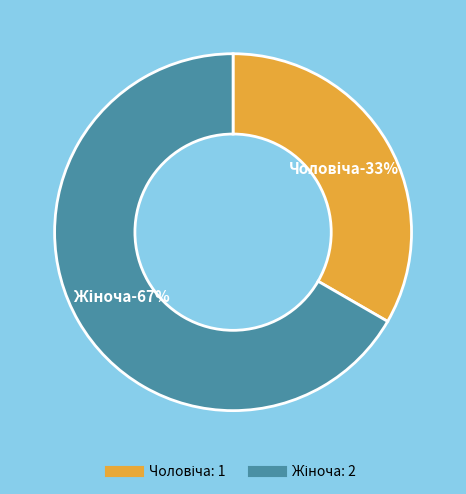

To the nearest percent, what is the average slice percentage?

50%